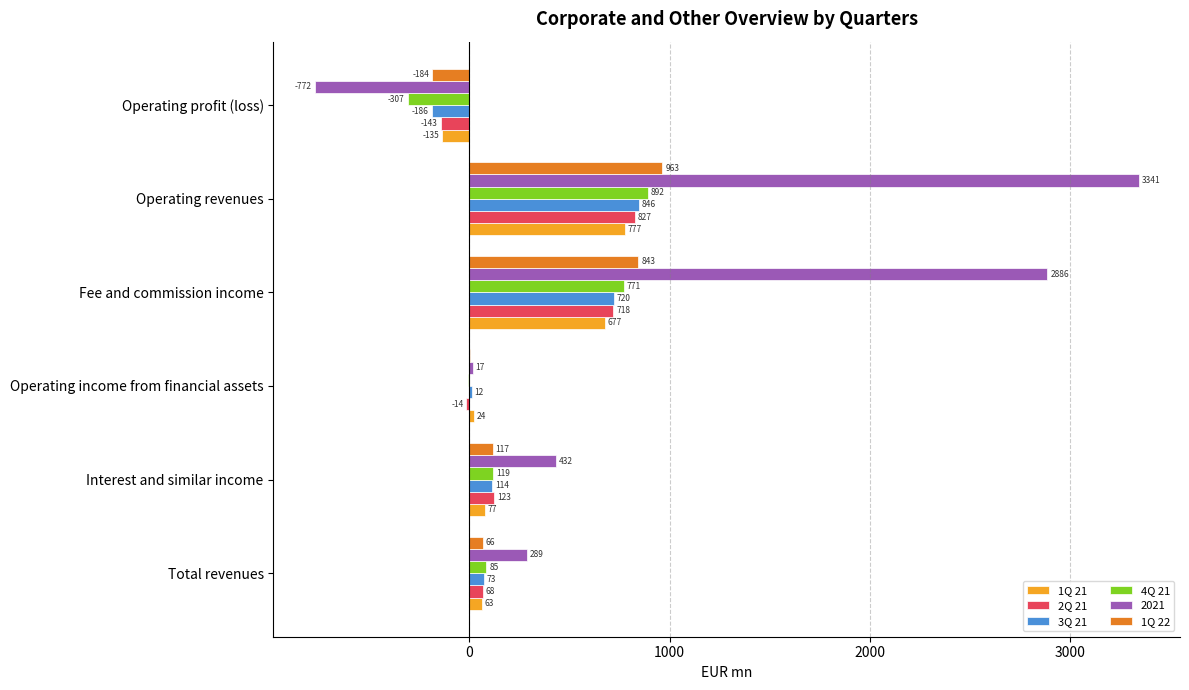

The 1Q 22 series shows 3.2 at Operating income from financial assets. True or false?

True